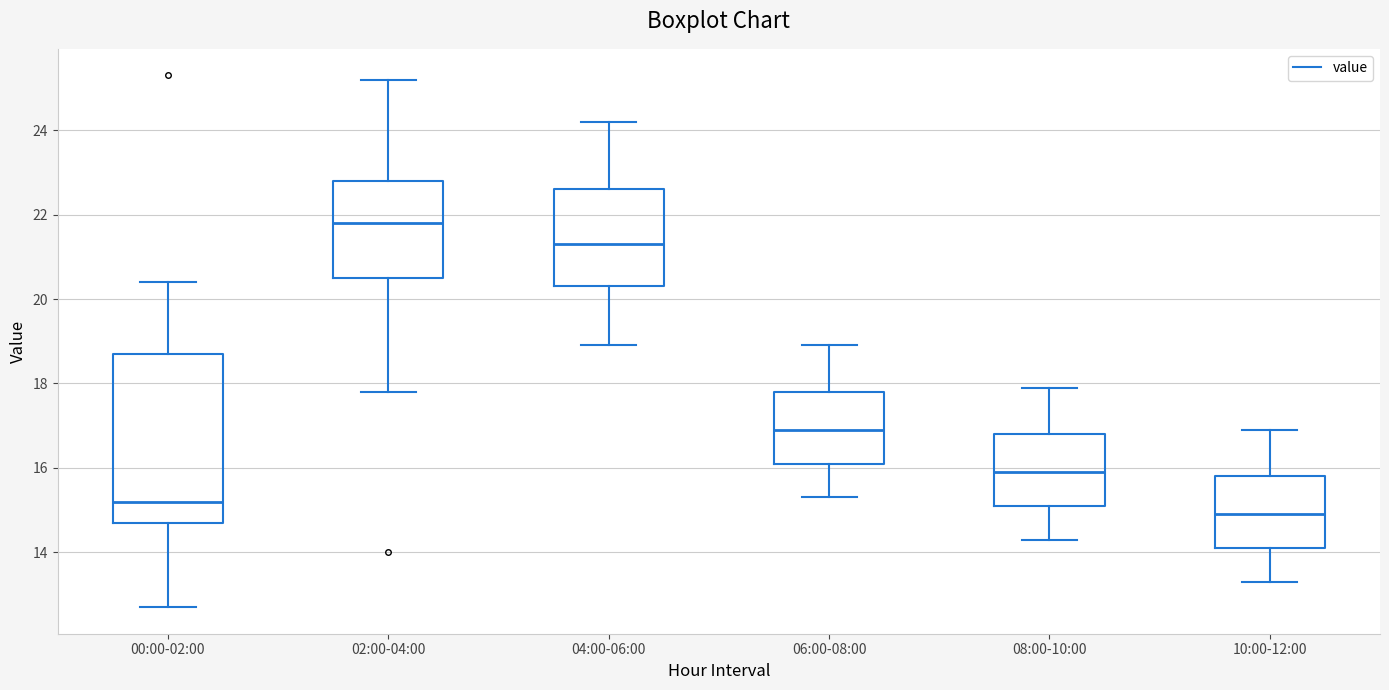

Reading left to right, transcribe this box plot: for each box, give where its median line is, the range the box spans, and where its two whiskers end, as read against the y-axis. The values are not printed on the chart, so give them approximately, as read against the axis.

00:00-02:00: median 15.2, box 14.8 to 18.8, whiskers 12.8 to 20.4
02:00-04:00: median 21.8, box 20.6 to 22.8, whiskers 17.8 to 25.2
04:00-06:00: median 21.4, box 20.4 to 22.6, whiskers 19.0 to 24.2
06:00-08:00: median 17.0, box 16.2 to 17.8, whiskers 15.4 to 19.0
08:00-10:00: median 16.0, box 15.2 to 16.8, whiskers 14.4 to 18.0
10:00-12:00: median 15.0, box 14.2 to 15.8, whiskers 13.4 to 17.0